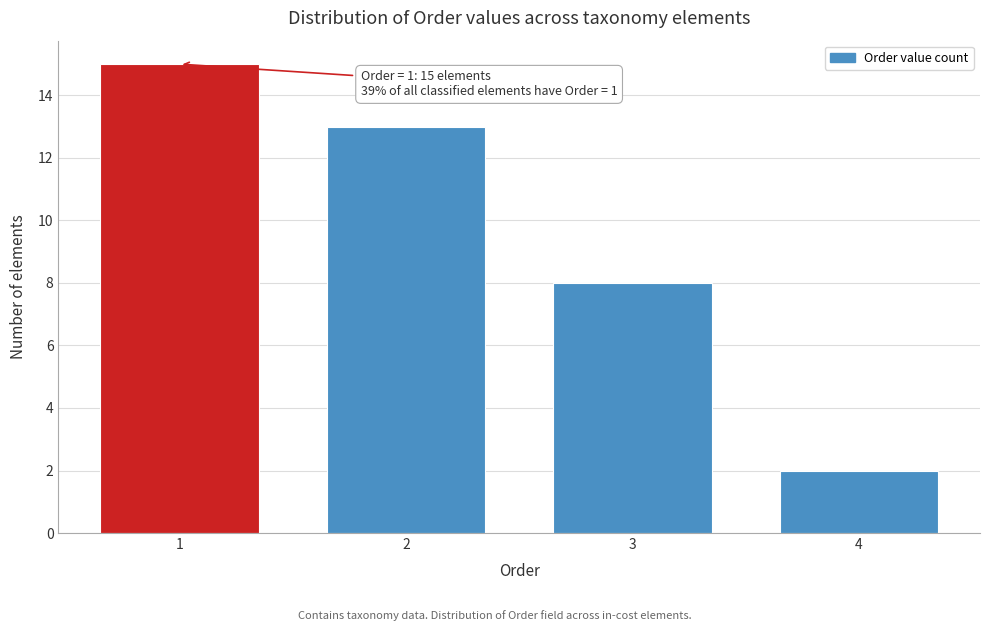

Reading right to left, extract all data points from this chart.

4=2	3=8	2=13	1=15